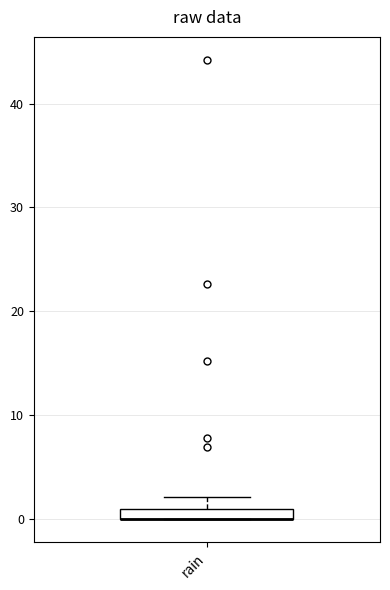

Where is the lower edge of the box for rain on the y-axis? The values are not printed on the chart, so give them approximately, as read against the axis.

0